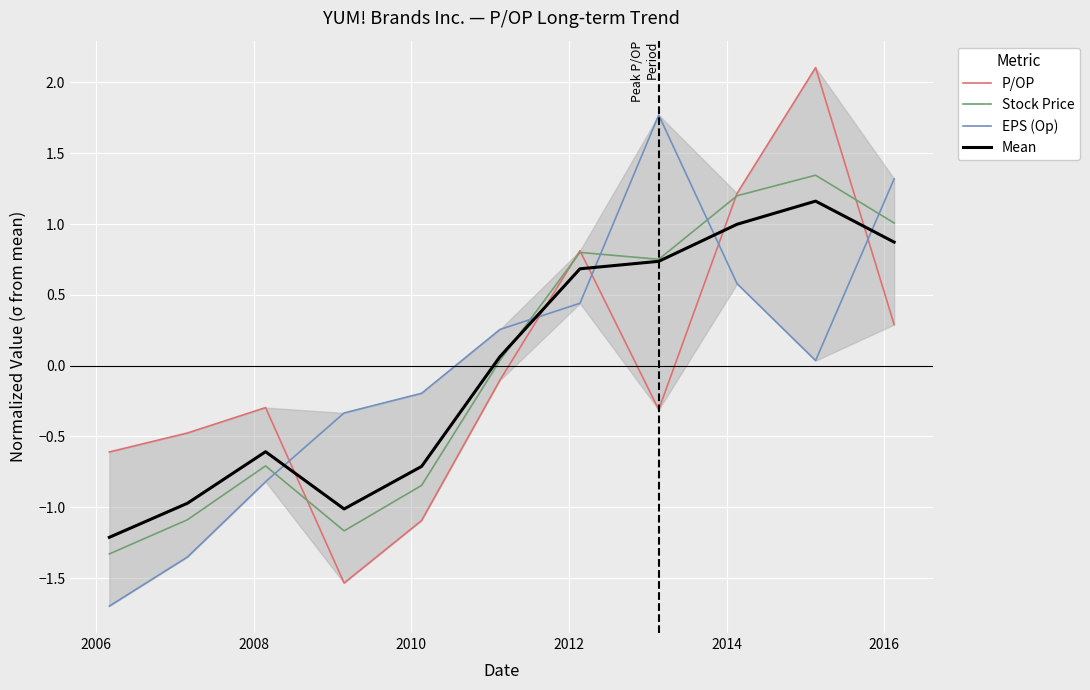

What is the difference between the second highest and minimum values in the P/OP series?

2.8